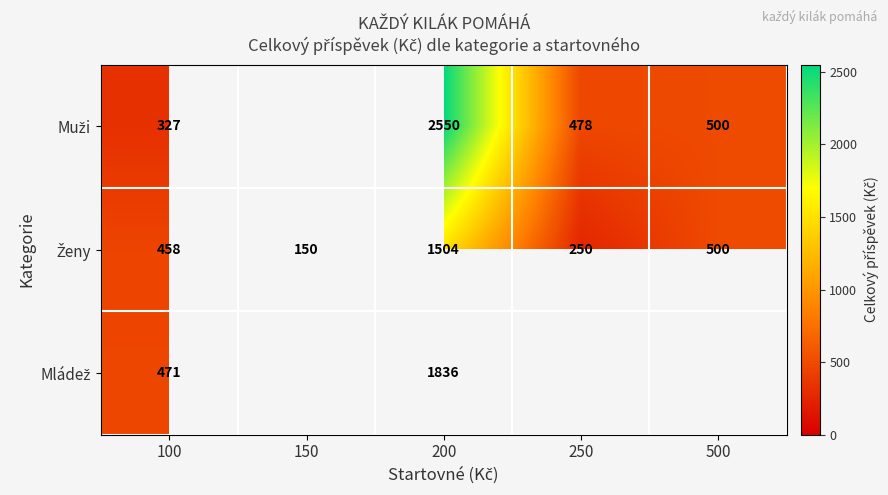

At how many categories does at least one series exceed 2500?

1